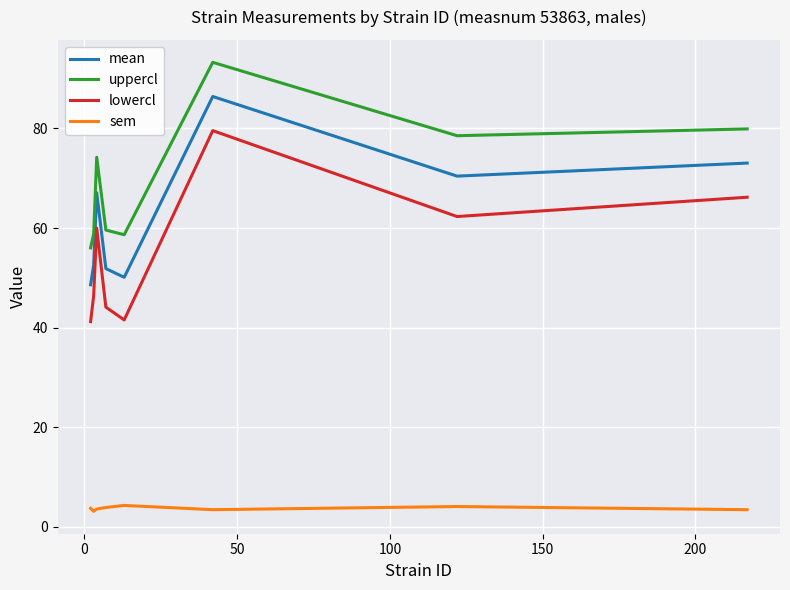

What is the difference between the maximum and minimum values in the lowercl series?

38.4